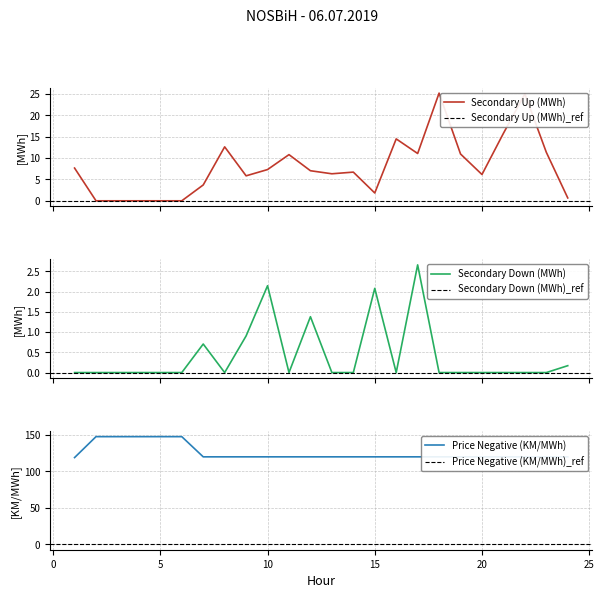

True or false: Price Negative (KM/MWh) and Secondary Up (MWh) cross at least once.

False